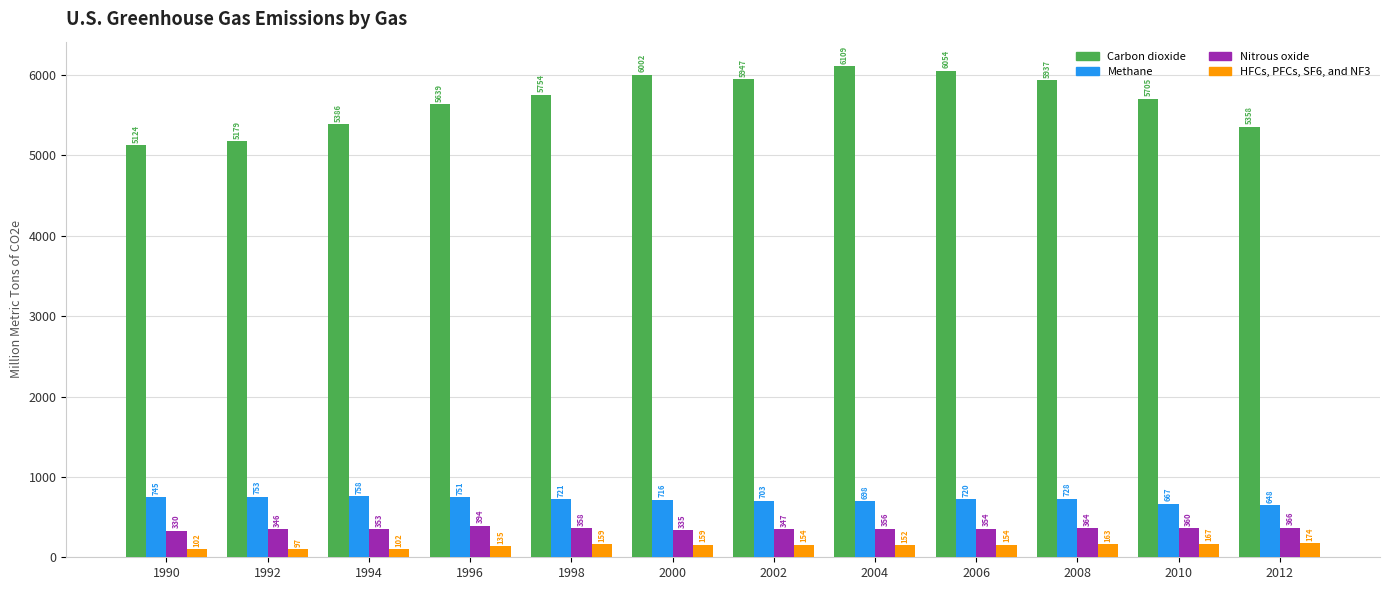

What is the sum of all HFCs, PFCs, SF6, and NF3 values?

1718.0